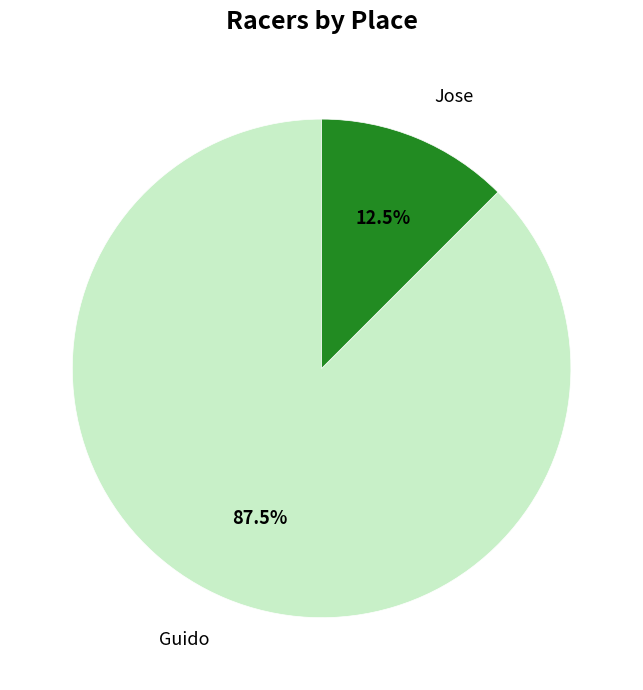

Rank the categories by value from lowest to highest.

Jose, Guido